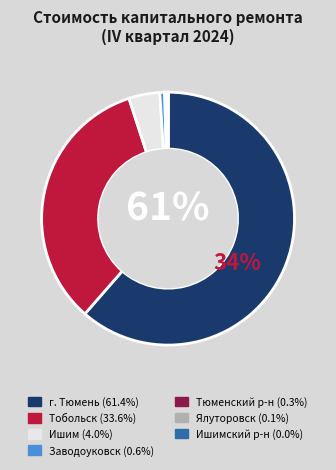

Approximately how many times larger is the value at Тюменский муниципальный район compared to Заводоуковский городской округ?

0.5